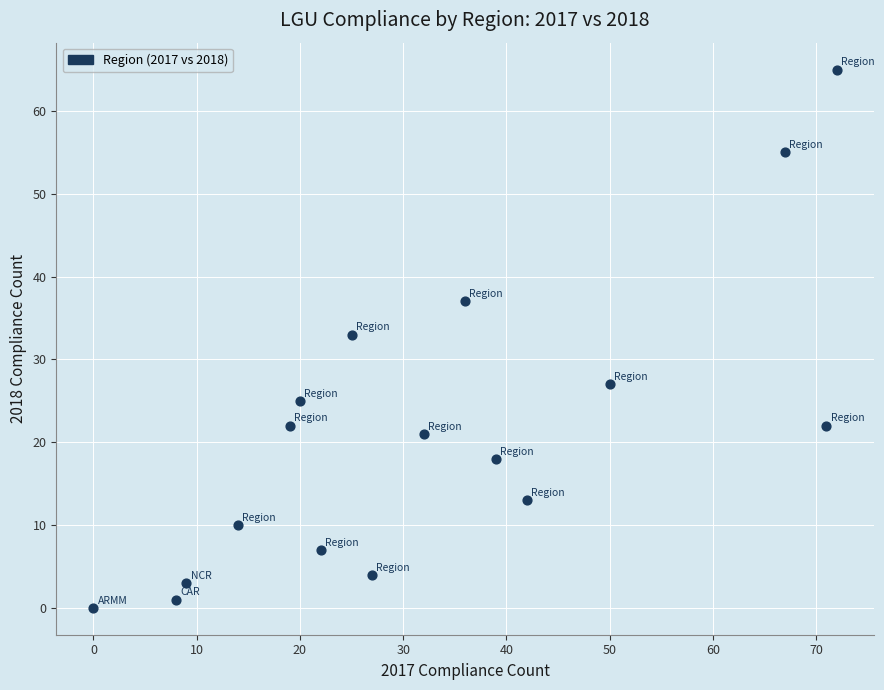

What Y value in the scatter plot is closest to 32?

33